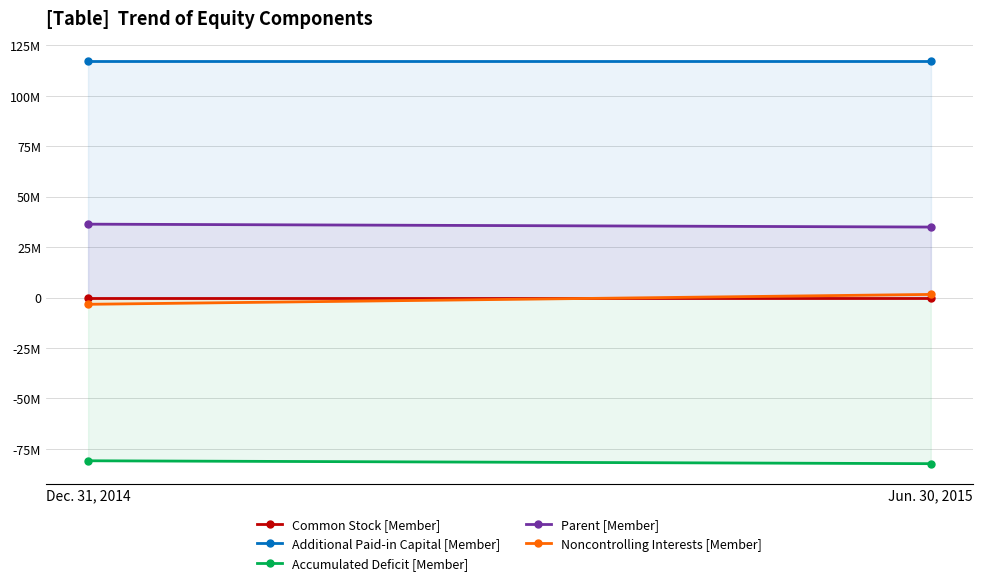

True or false: Additional Paid-in Capital [Member] has a value of 157989657 at Dec. 31, 2014.

False